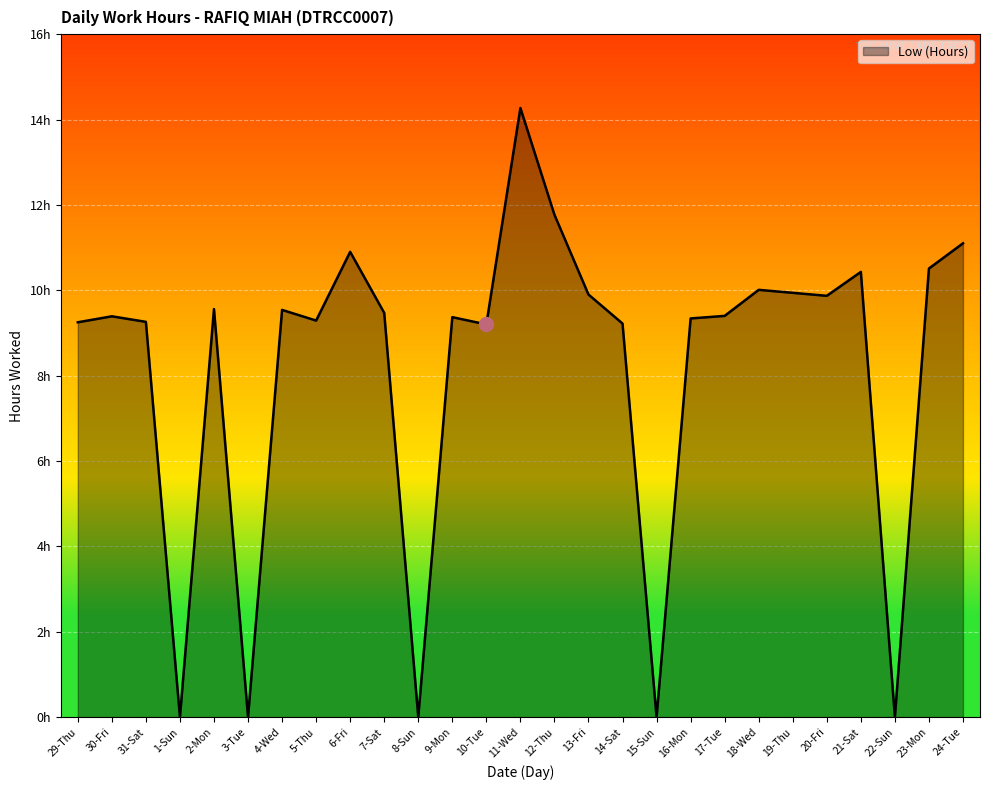

Does the chart display data point markers on the line(s)?

No